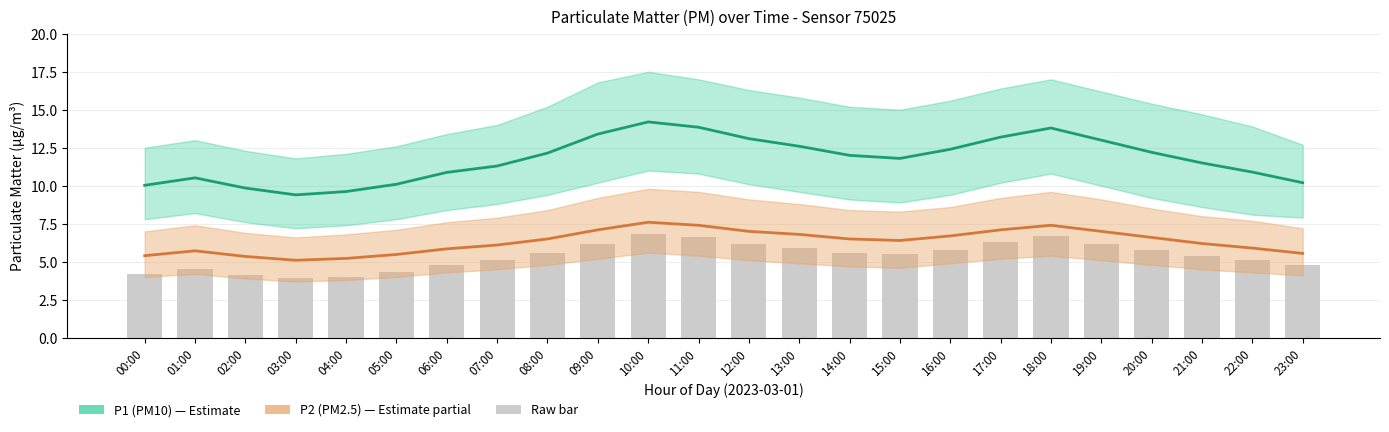

What is the spread (max minus min) of values at 05:00?

4.6